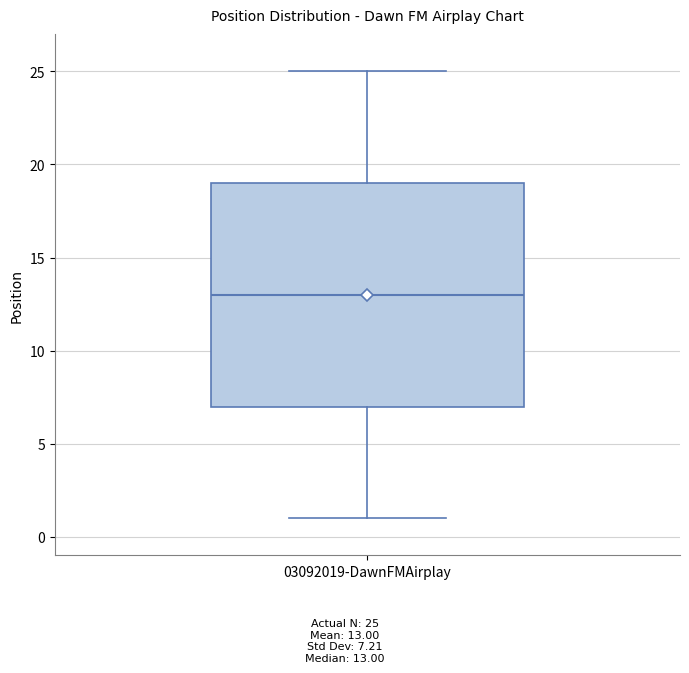

Read this box plot against the y-axis: the position of the median line, the range covered by the box, and the ends of both whiskers. The values are not printed on the chart, so give them approximately, as read against the axis.

median 13, box 7 to 19, whiskers 1 to 25